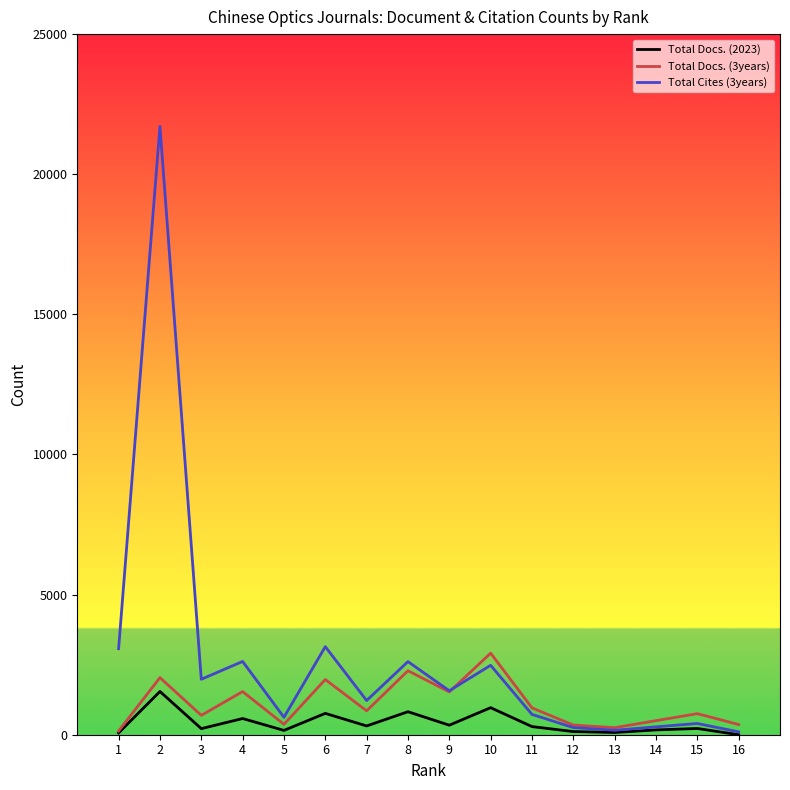

How many interior local valleys does the Total Docs. (3years) series have?

5